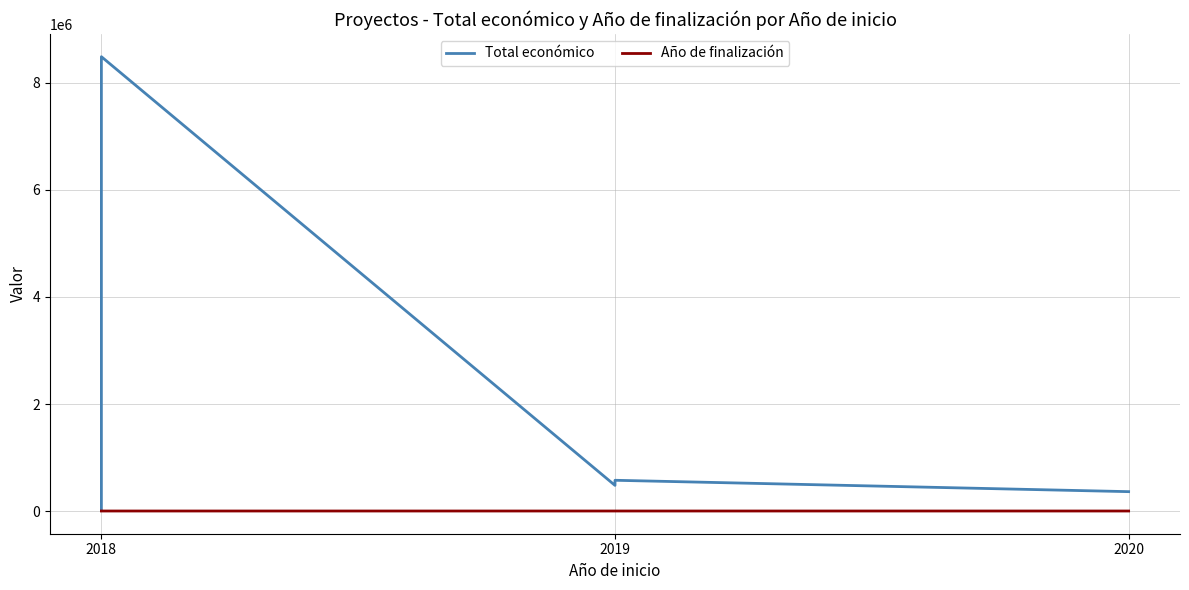

Does the chart display data point markers on the line(s)?

No